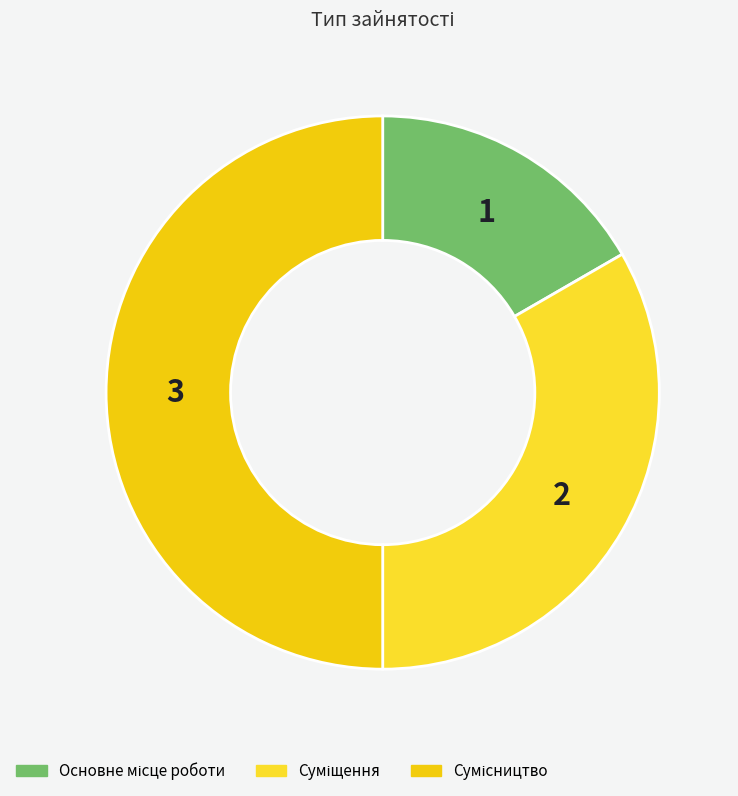

Count the number of slices in the pie.

3